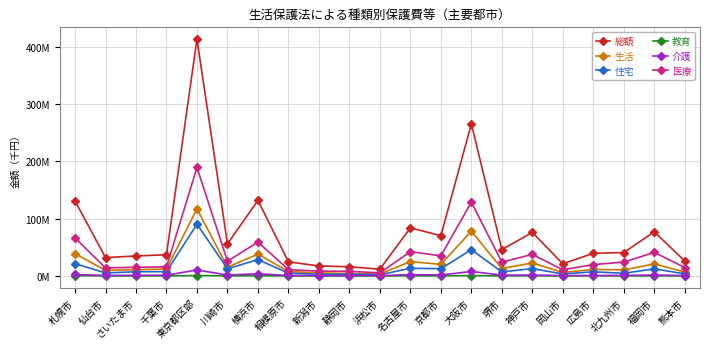

What is the total value across all series at 千葉市?

73720136